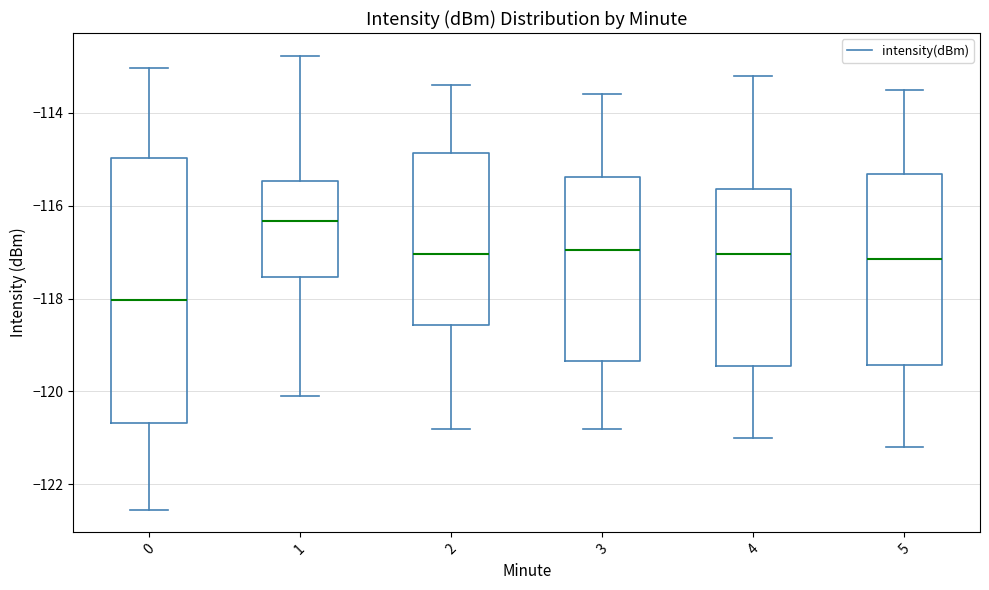

Where does the lower whisker of the box at x = 1 end on the y-axis? The values are not printed on the chart, so give them approximately, as read against the axis.

-120.0